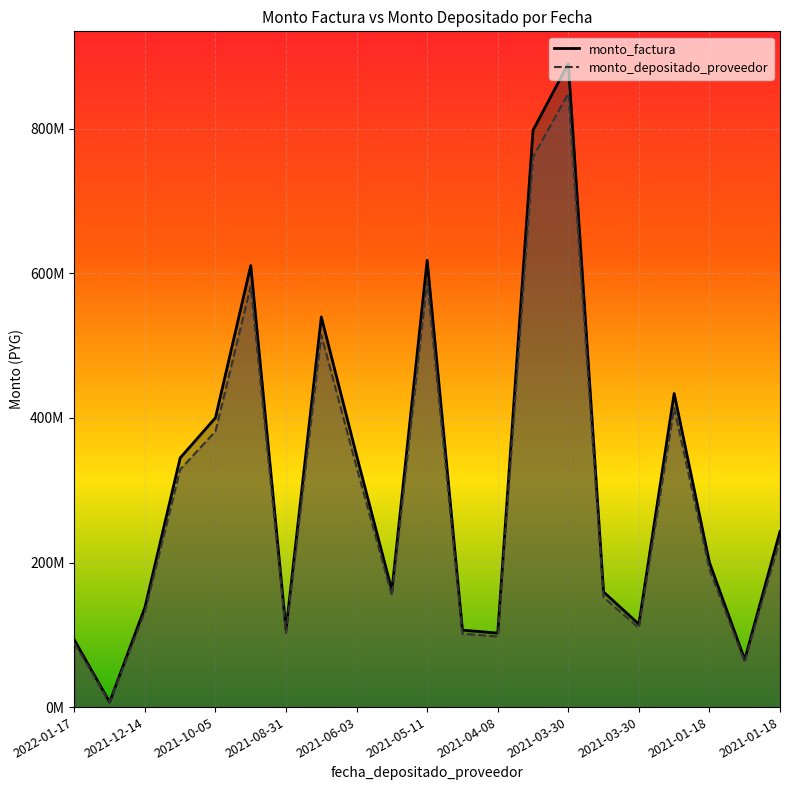

At which category does the chart reach its peak across all series?

2021-03-30